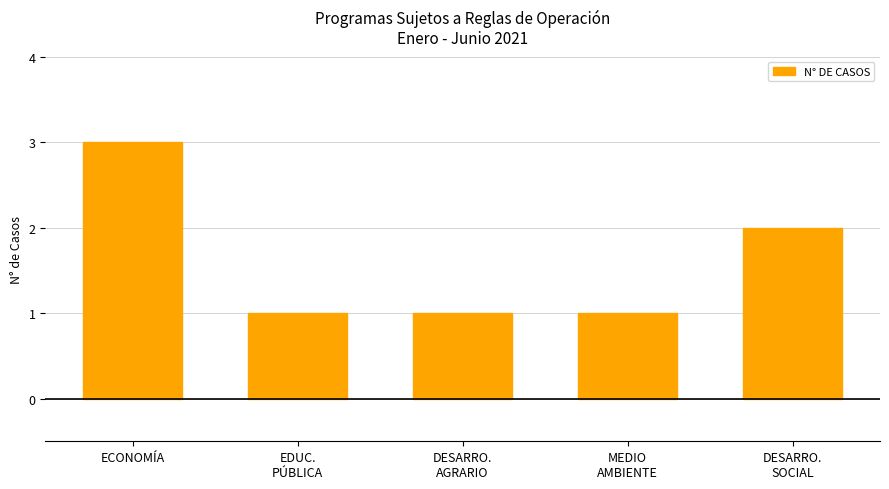

Where is the data nearest to the value 2?

DESARRO.
SOCIAL